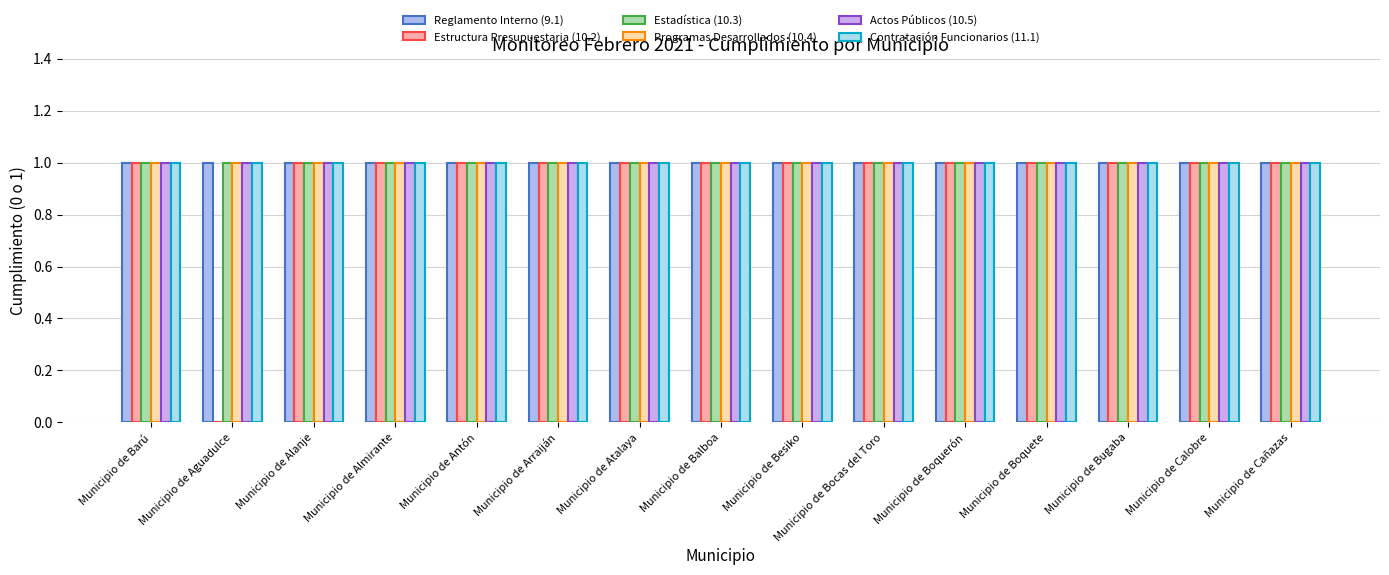

The value of Contratación Funcionarios (11.1) at Municipio de Besiko is 1. True or false?

True